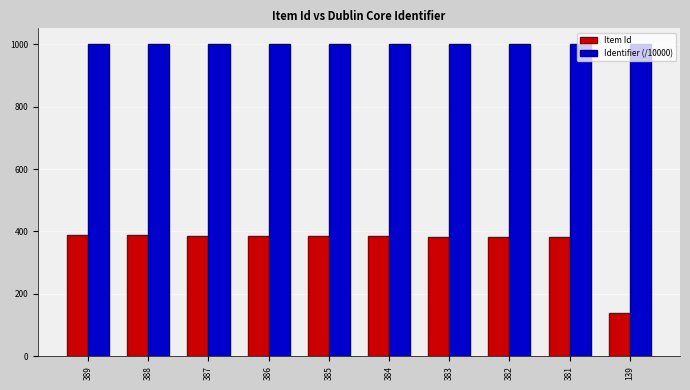

At 384, list the series in order from largest to smallest.

Identifier (/10000), Item Id